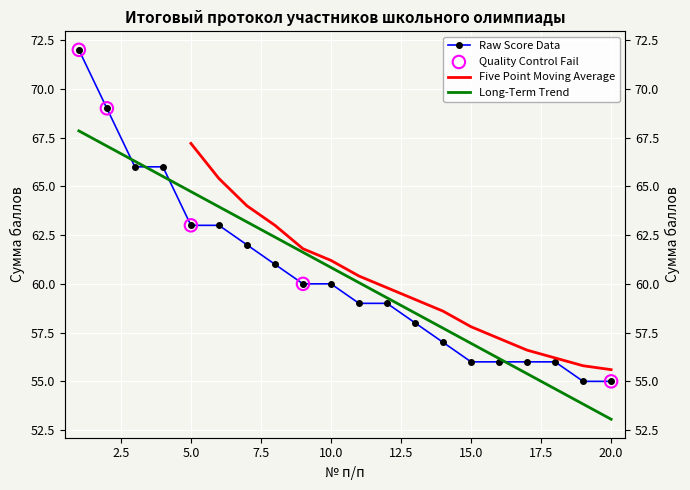

Between 20 and 6, which is larger?

6